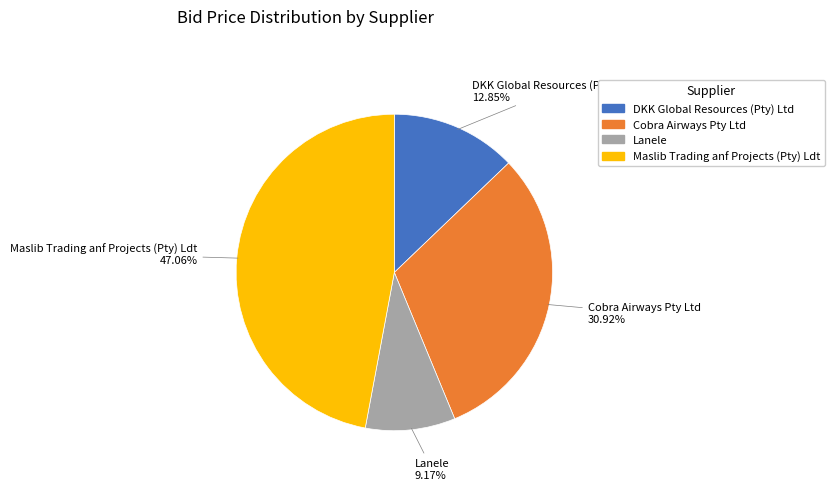

To the nearest percent, what is the combined percentage of Cobra Airways Pty Ltd and DKK Global Resources (Pty) Ltd?

44%